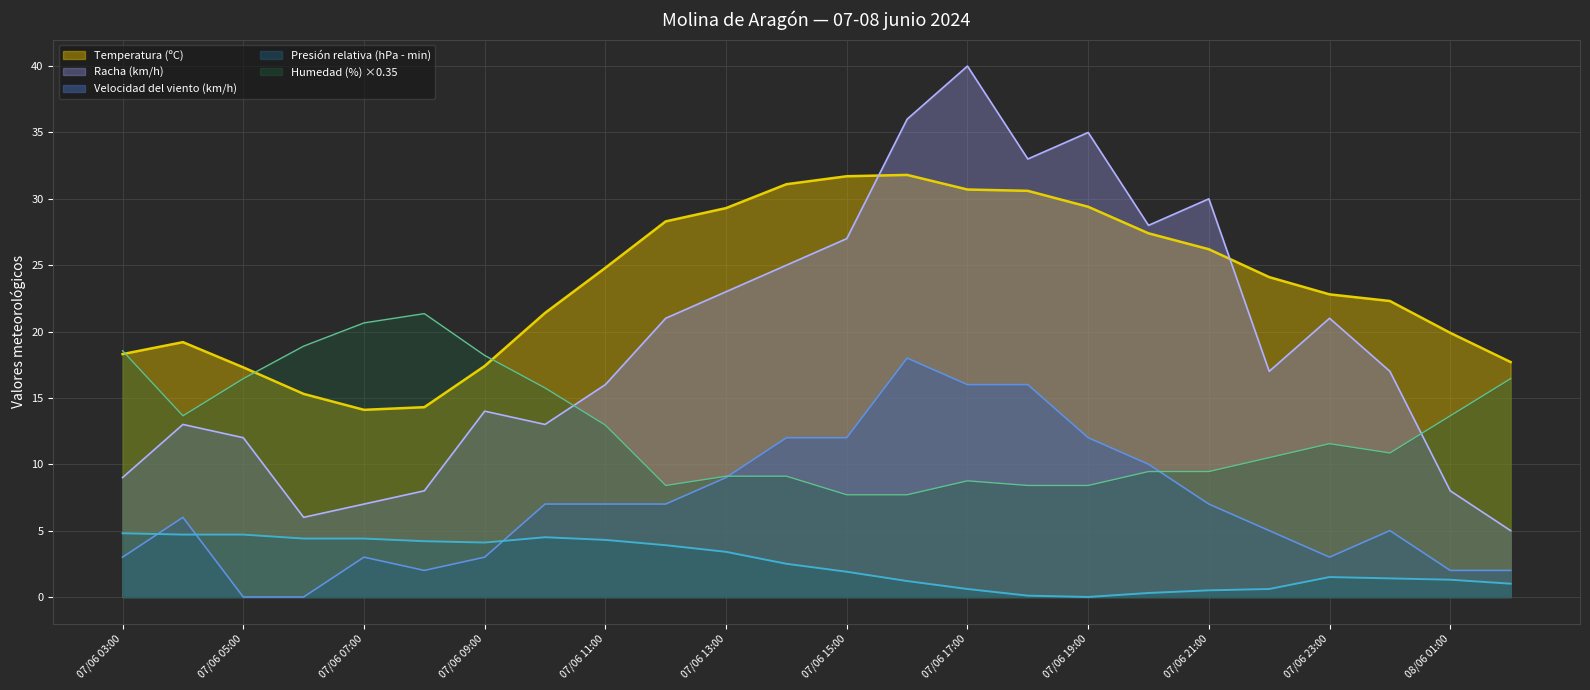

Which category has the highest value in the Velocidad del viento (km/h) series?

07/06 16:00